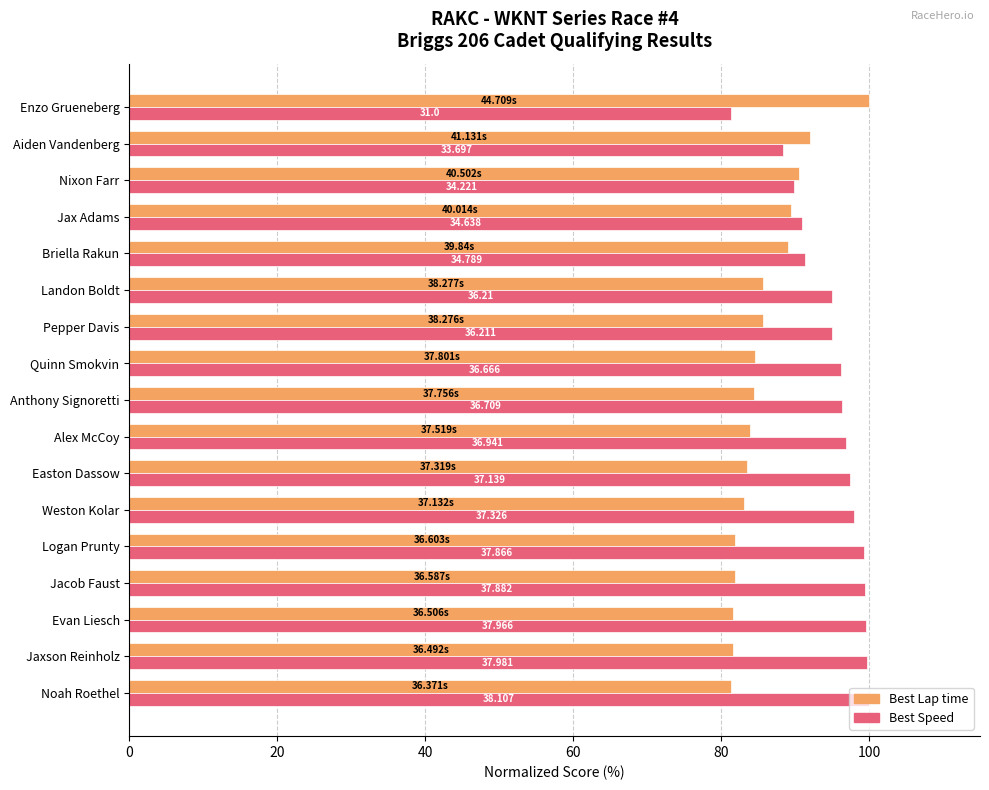

What are all the series names shown in the legend?

Best Lap time, Best Speed